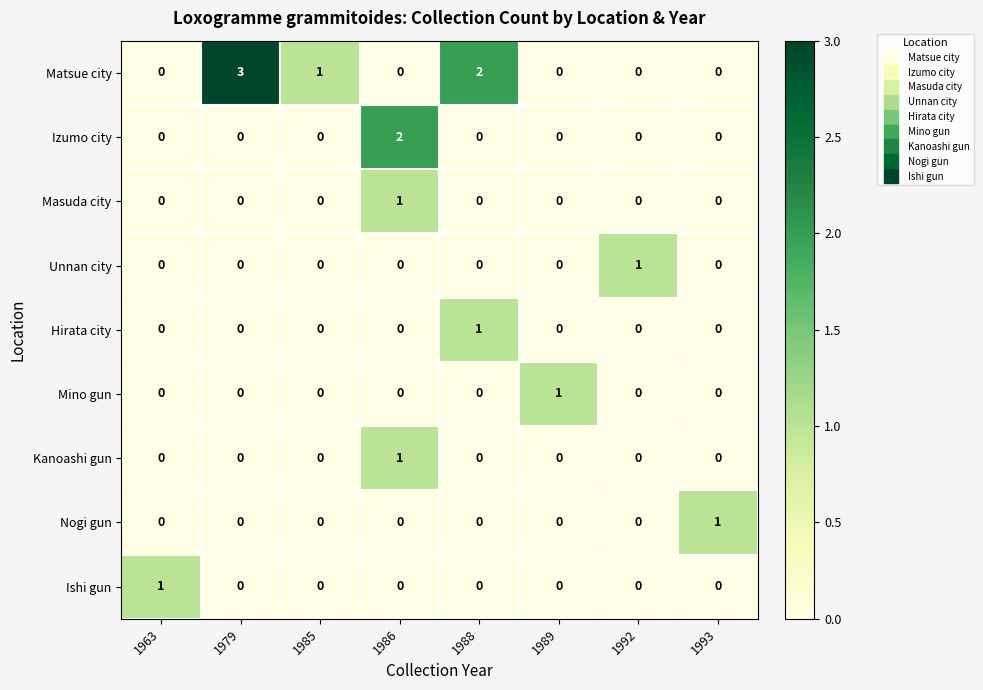

The value of Matsue city at 1986 is 0. True or false?

True